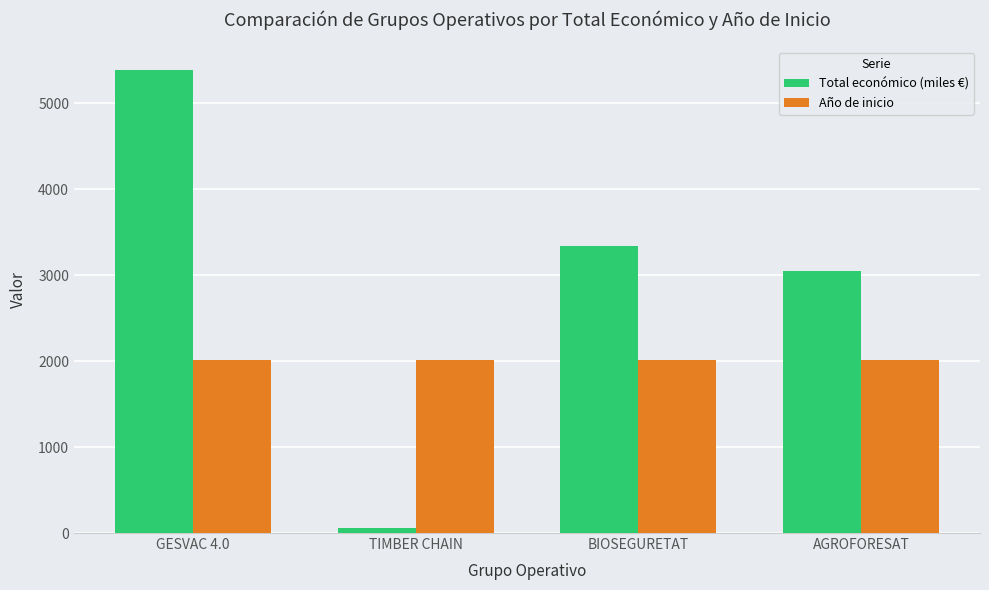

What is the label of the 3rd bar from the left?

BIOSEGURETAT